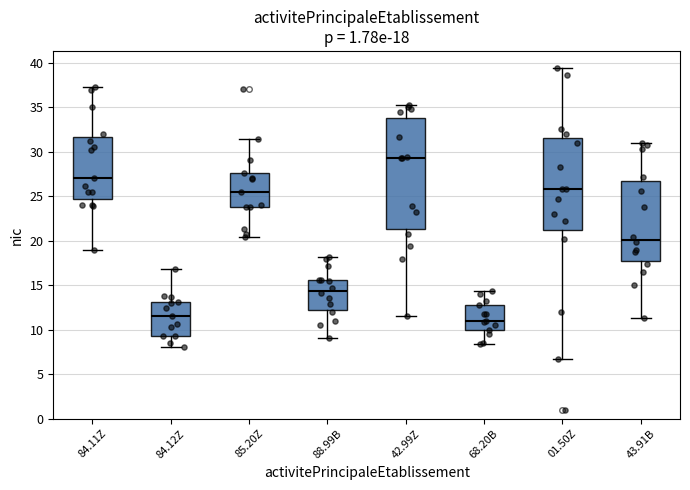

Which box is the tallest, from its lower edge to its upper edge?

42.99Z